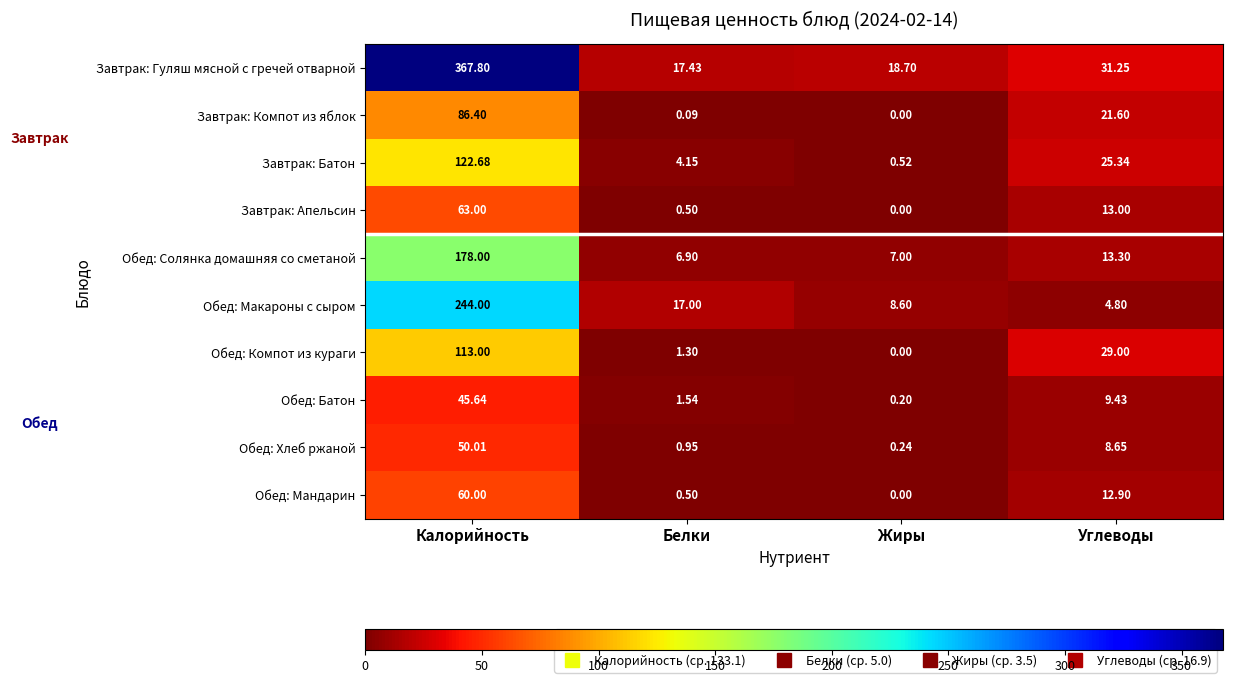

Rank the series by their maximum value, from highest to lowest.

Завтрак: Гуляш мясной с гречей отварной, Обед: Макароны с сыром, Обед: Солянка домашняя со сметаной, Завтрак: Батон, Обед: Компот из кураги, Завтрак: Компот из яблок, Завтрак: Апельсин, Обед: Мандарин, Обед: Хлеб ржаной, Обед: Батон